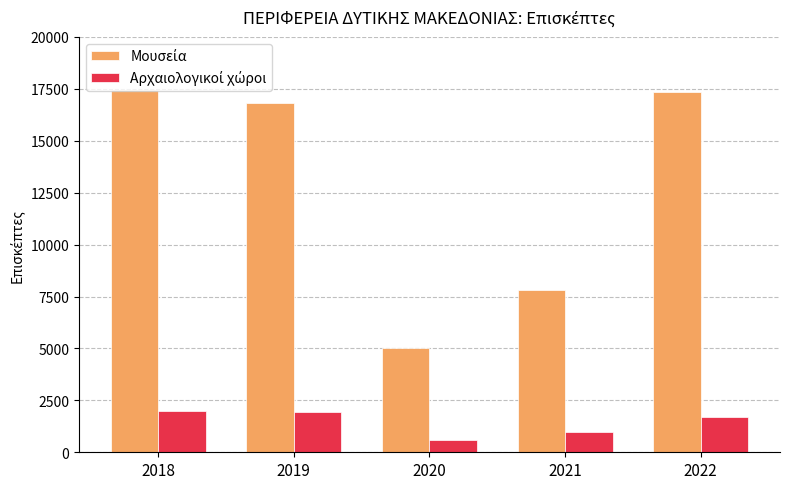

What is the minimum value shown in the chart?

568